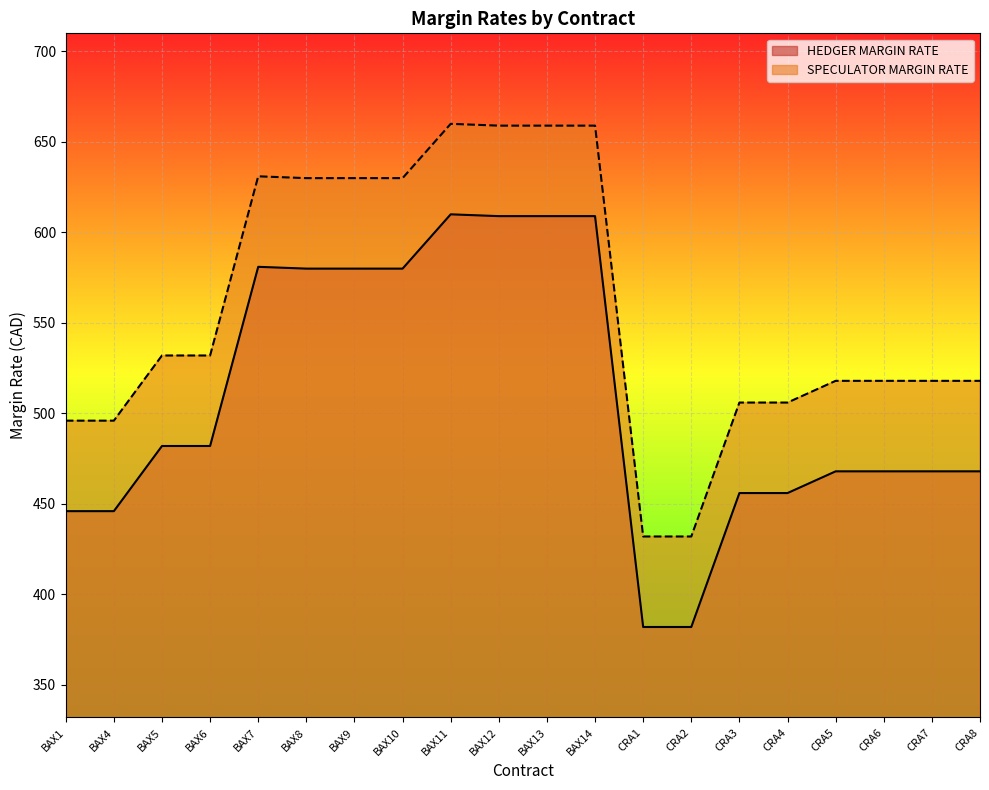

True or false: SPECULATOR MARGIN RATE has more than 2 points higher than both neighbors.

False